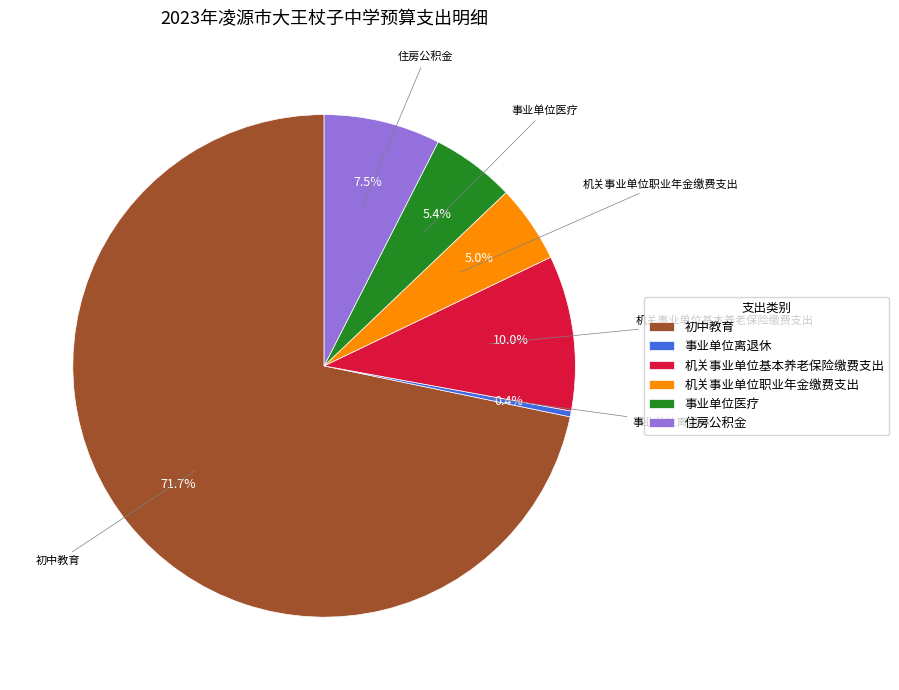

To the nearest percent, what is the difference between the 机关事业单位基本养老保险缴费支出 and 住房公积金 slice percentages?

2%